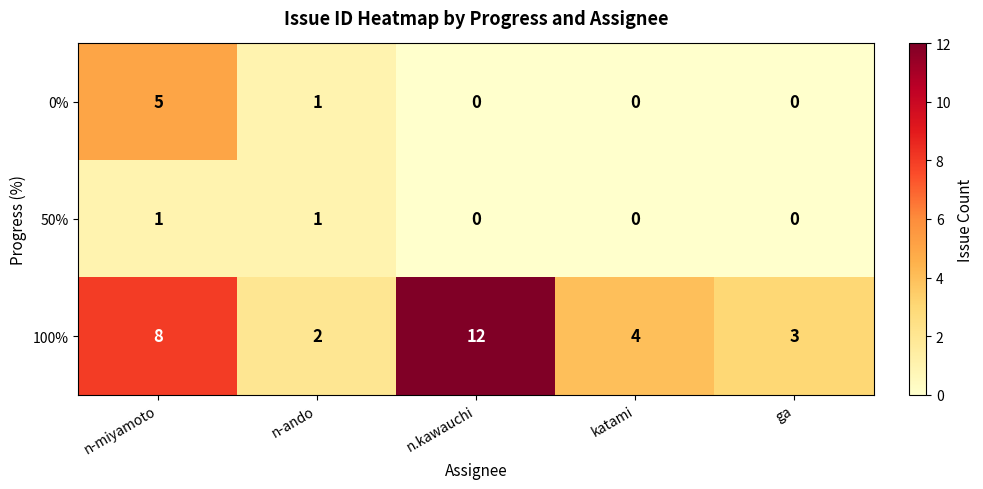

Which series has the largest total across all categories?

100%